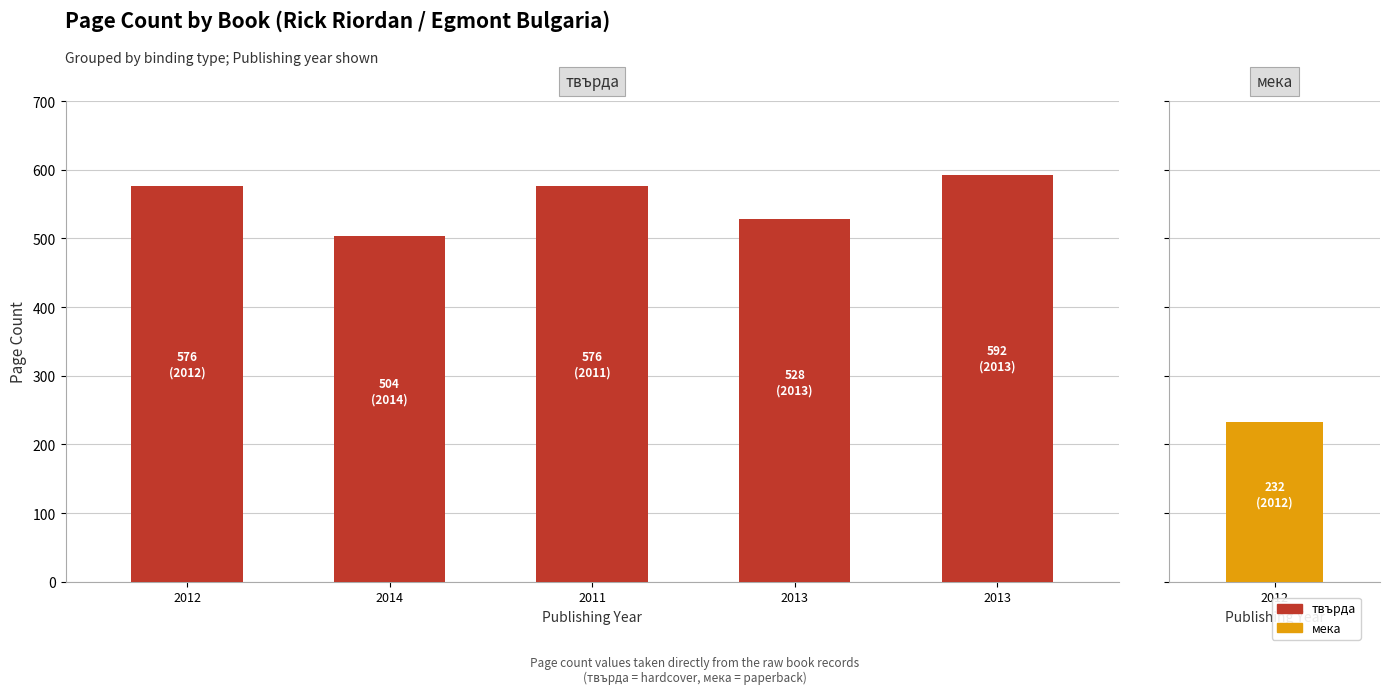

Count the number of categories in the chart.

5